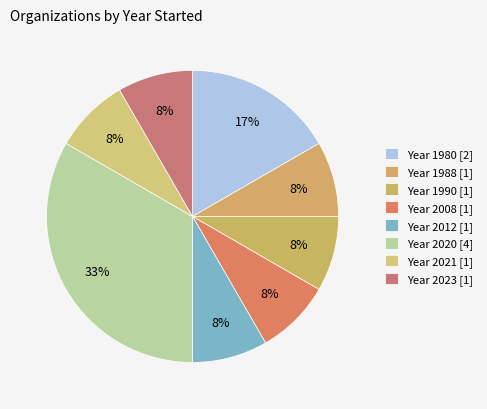

Count the number of slices in the pie.

8